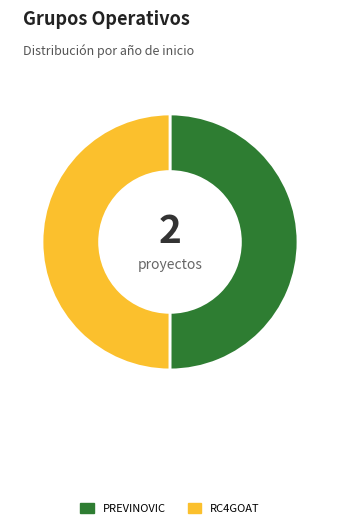

Is it true that PREVINOVIC is 41% of the pie?

False